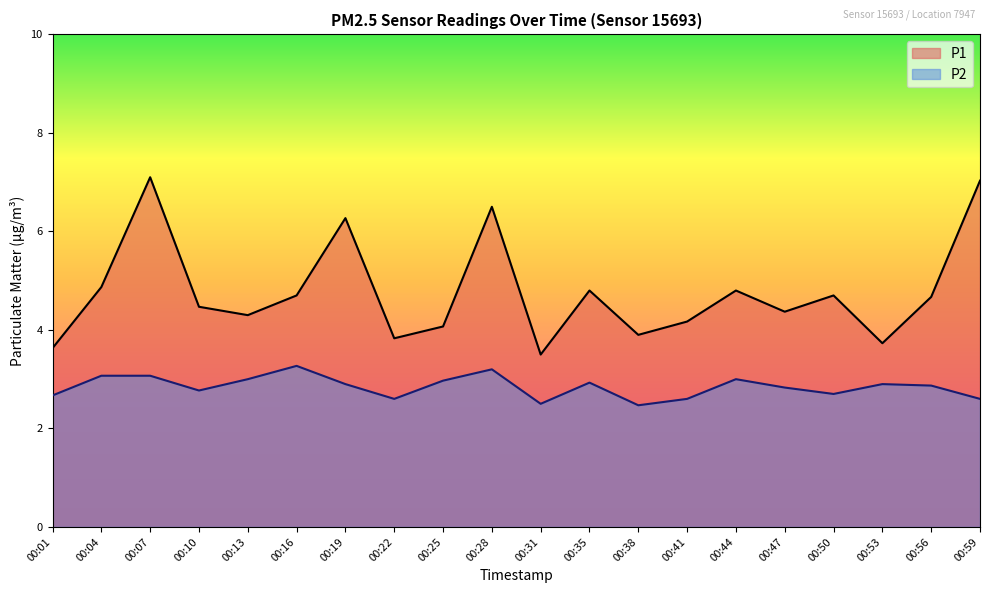

Is it true that P1 equals 4.2 at 00:41?

True